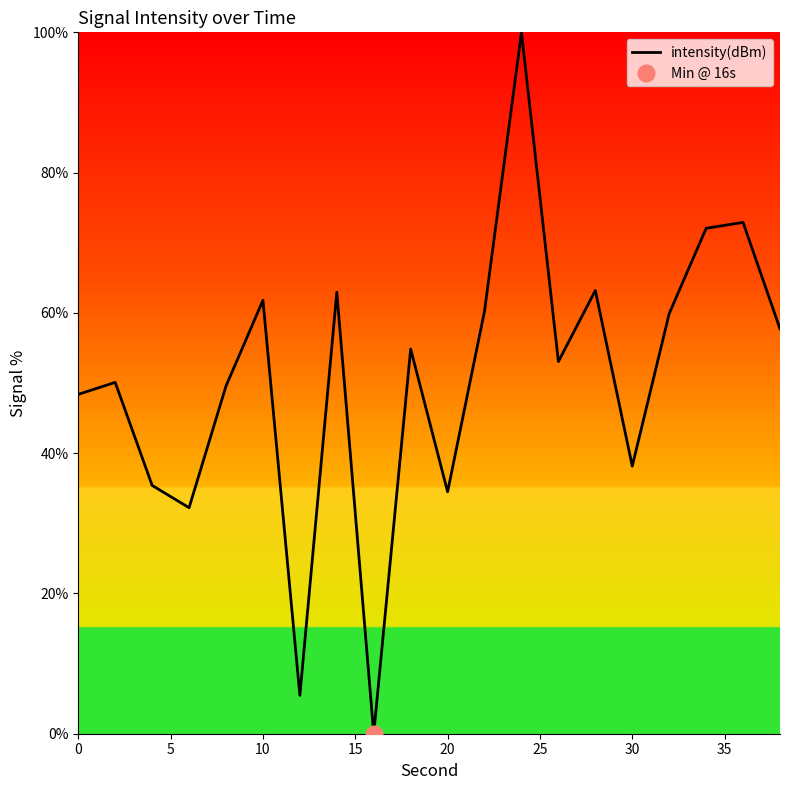

What is the difference between the maximum and minimum values?

100.0